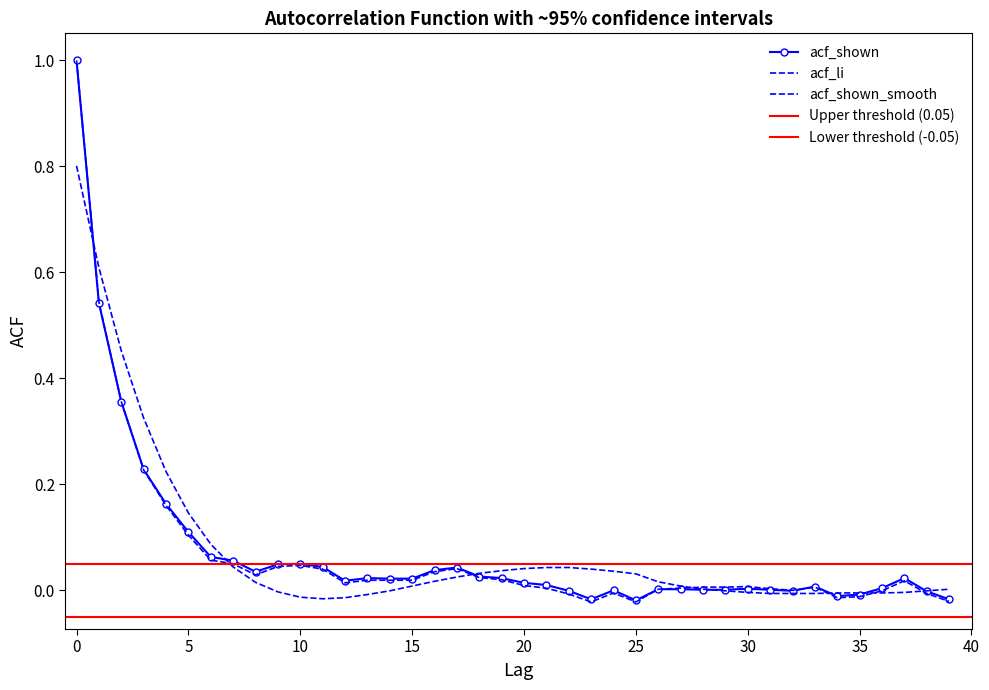

What is the difference between the maximum and minimum values in the acf_li series?

1.0